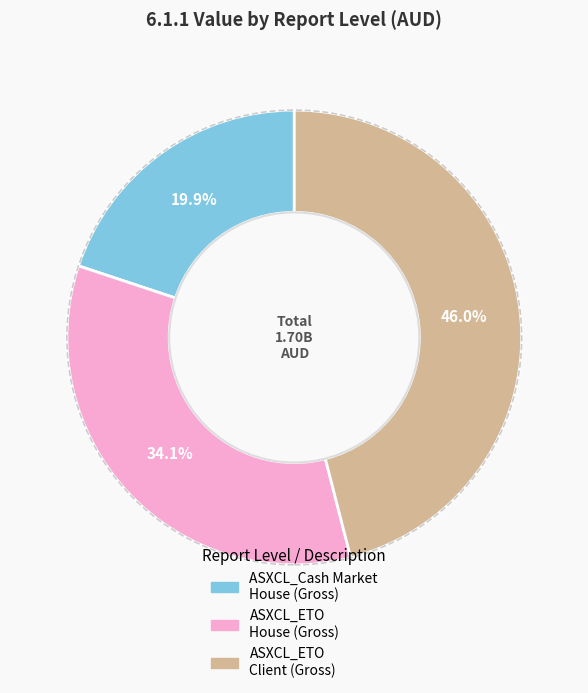

Rank the categories by value from highest to lowest.

ASXCL_ETO Client (Gross), ASXCL_ETO House (Gross), ASXCL_Cash Market House (Gross)